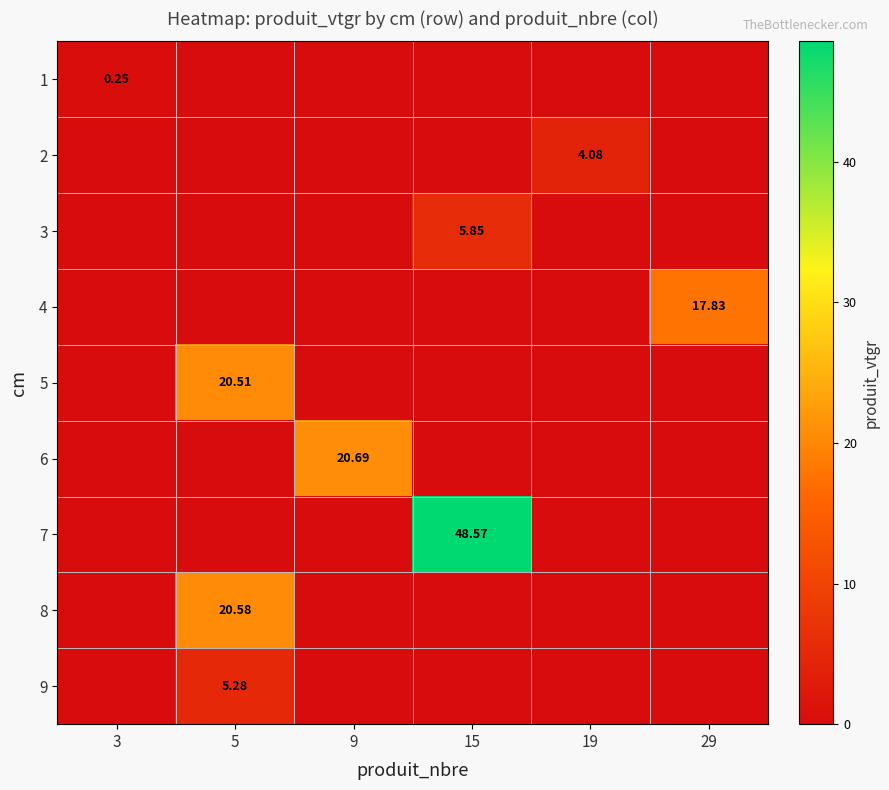

At which label is 6 closest to 10?

3